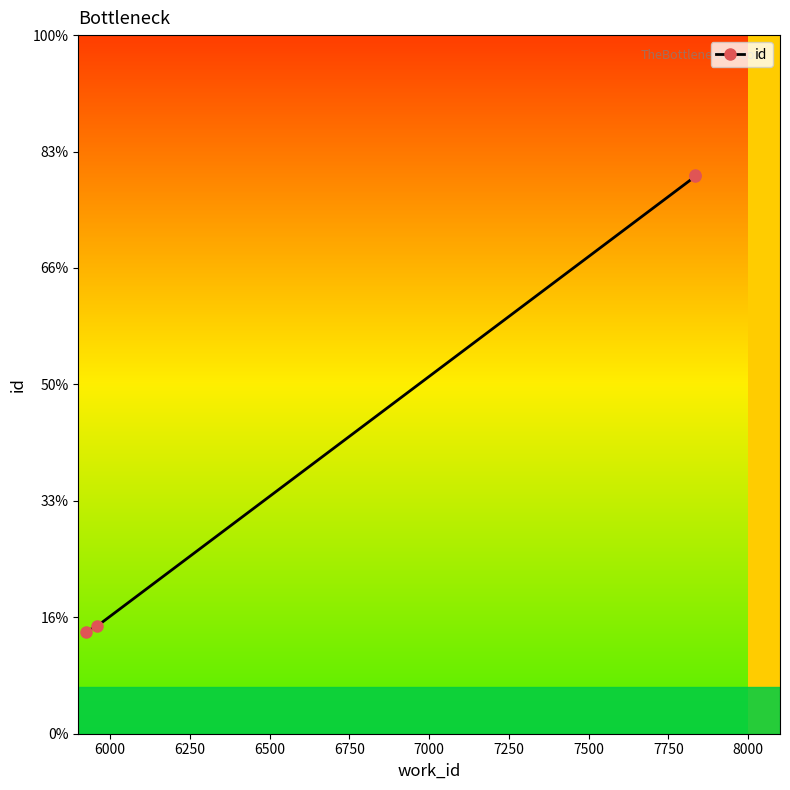

How many lines are shown in the chart?

1